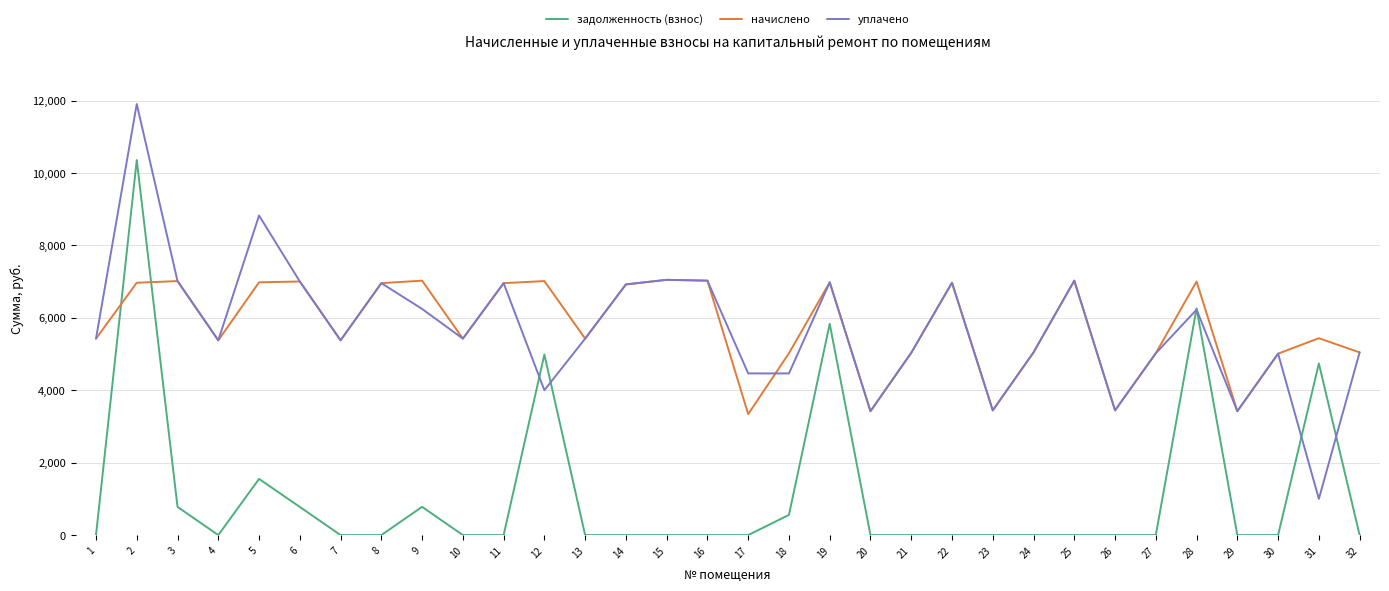

Which series has the widest spread of values?

уплачено